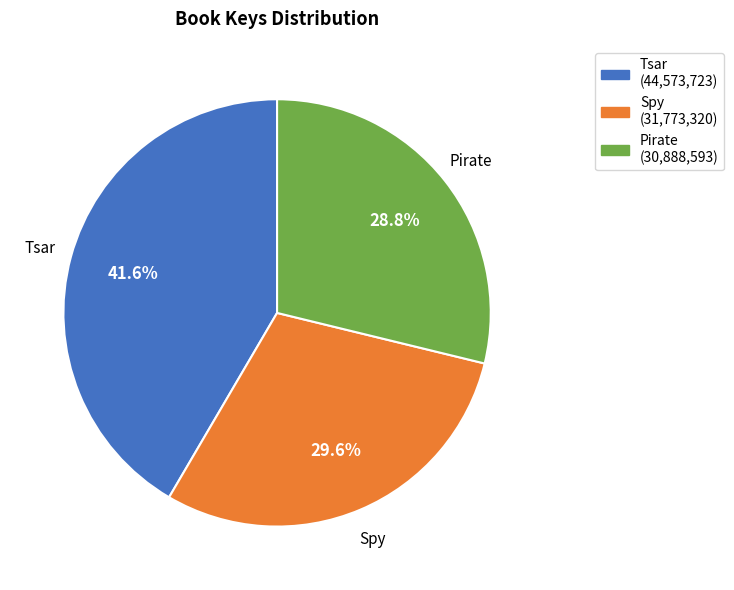

The Pirate slice represents 34% of the pie. True or false?

False